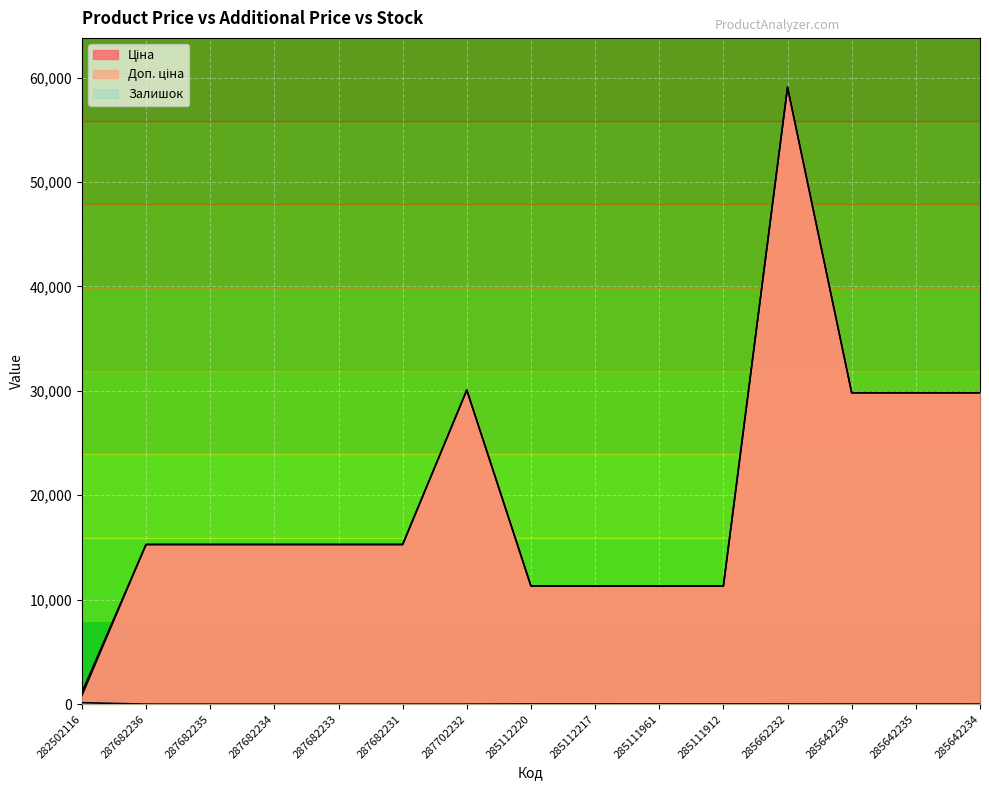

True or false: Ціна has more than 2 interior local peaks.

False